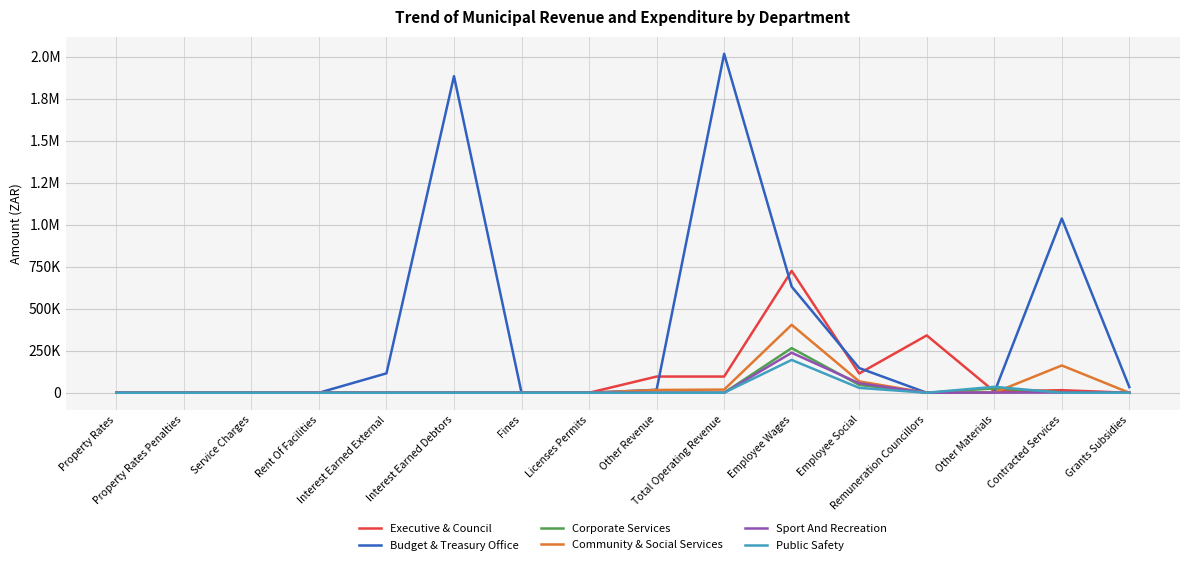

Which series has the widest spread of values?

Budget & Treasury Office